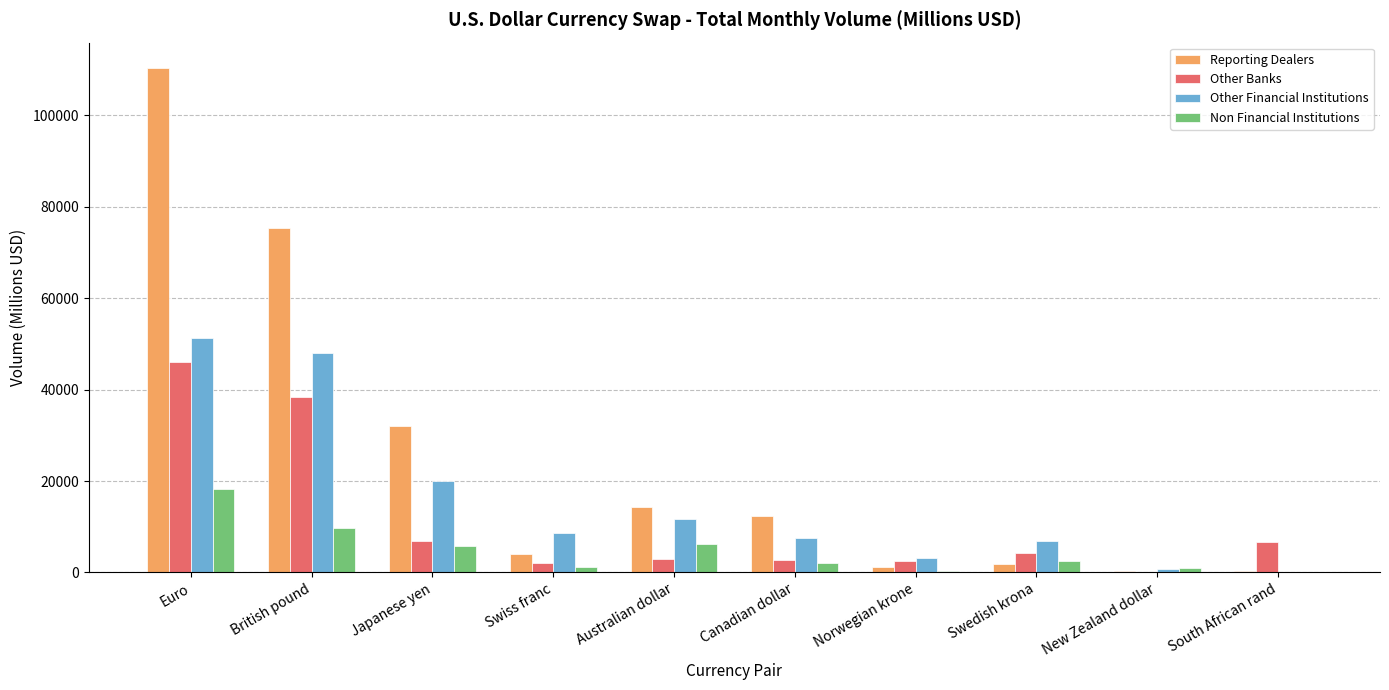

The Other Financial Institutions series shows 27321.3 at Japanese yen. True or false?

False